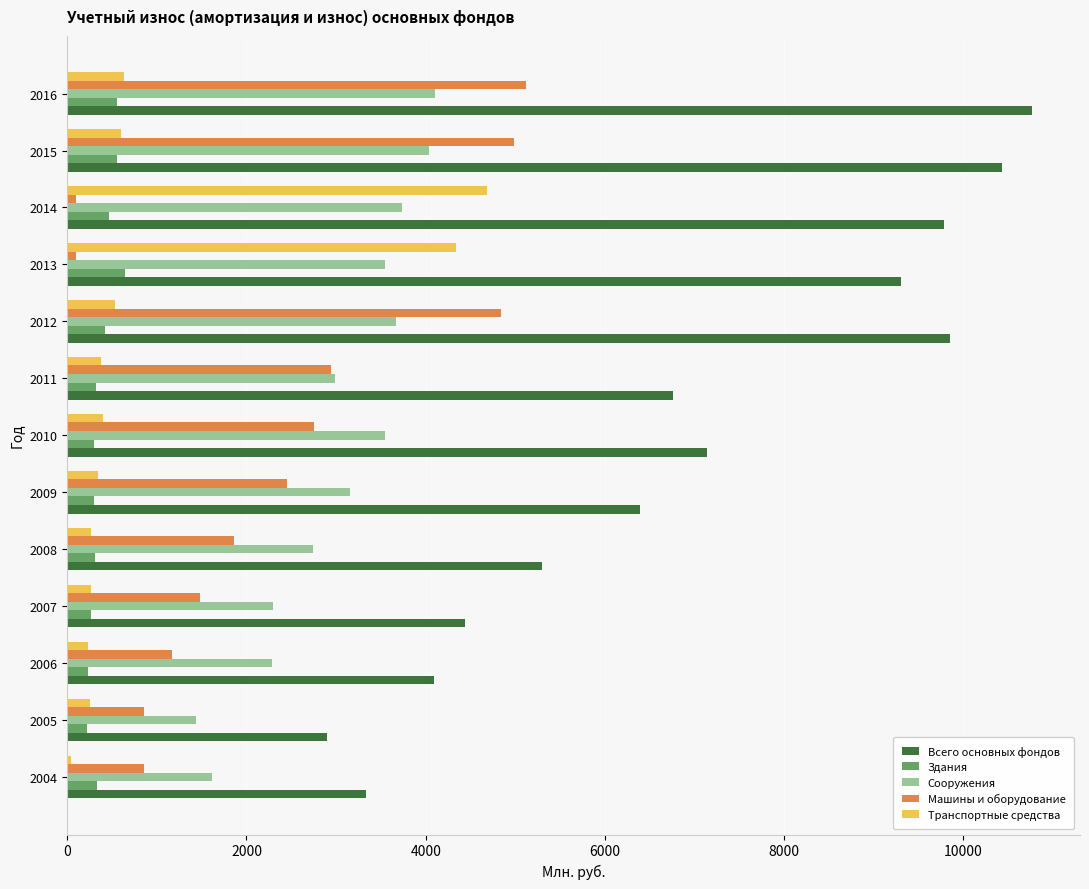

What is the sum of all Сооружения values?

39155.0